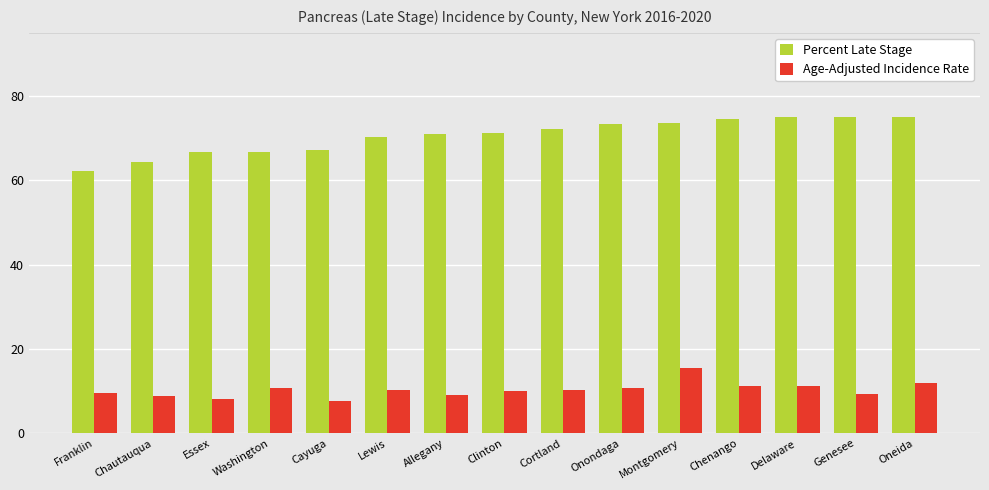

At which category is the sum across all series the highest?

Montgomery